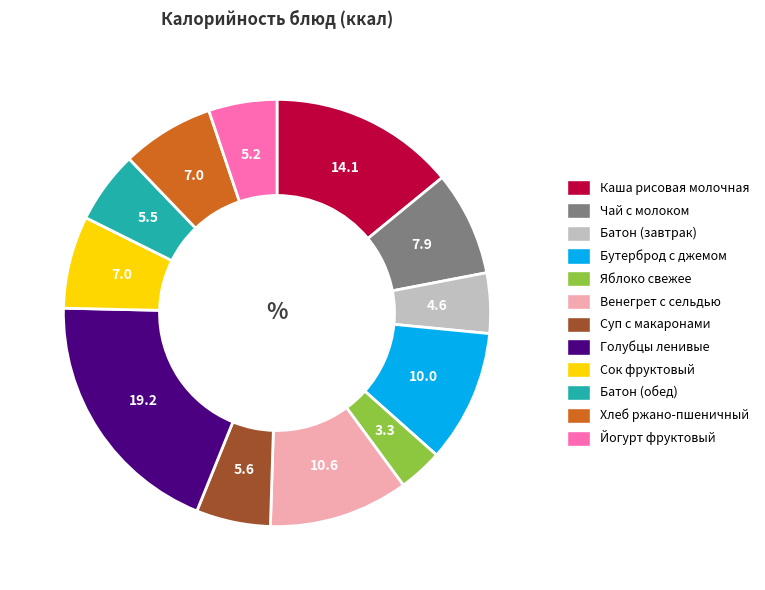

Is there a majority slice in this chart?

No